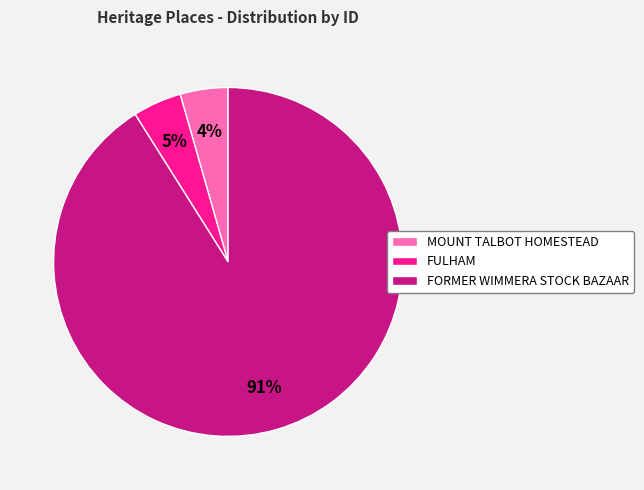

Which category has the biggest portion of the pie?

FORMER WIMMERA STOCK BAZAAR